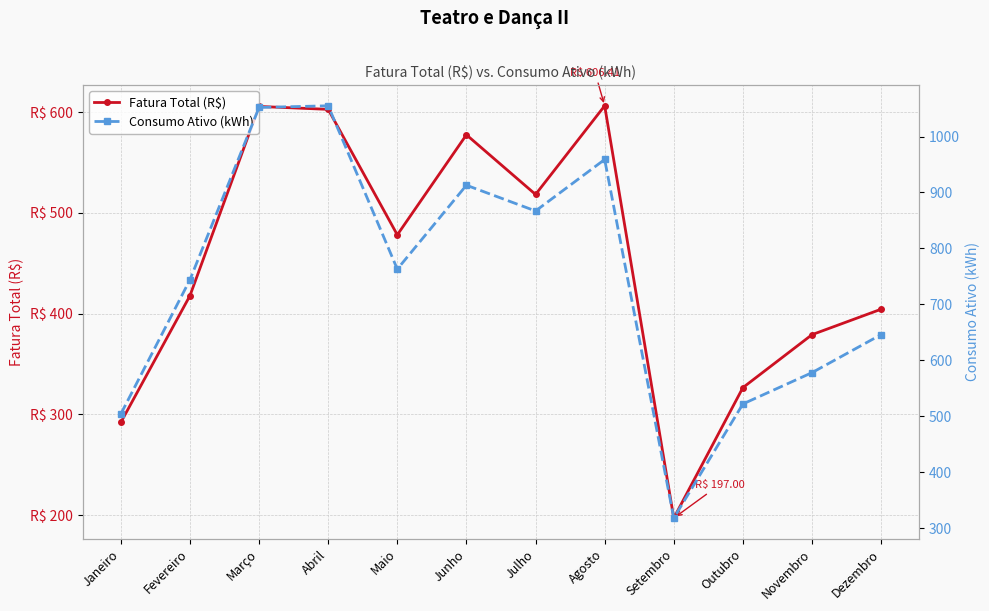

Which series has the largest total across all categories?

Consumo Ativo (kWh)